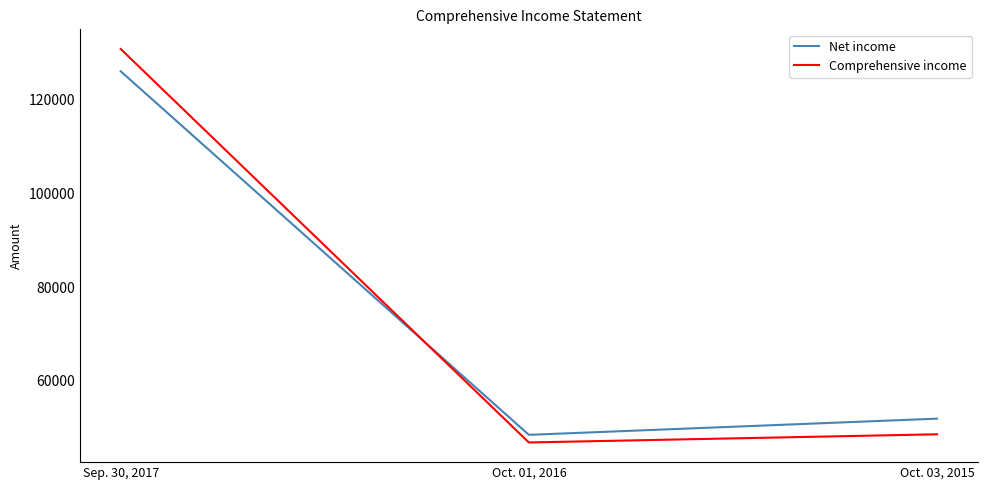

The Net income series shows 48455 at Oct. 01, 2016. True or false?

True